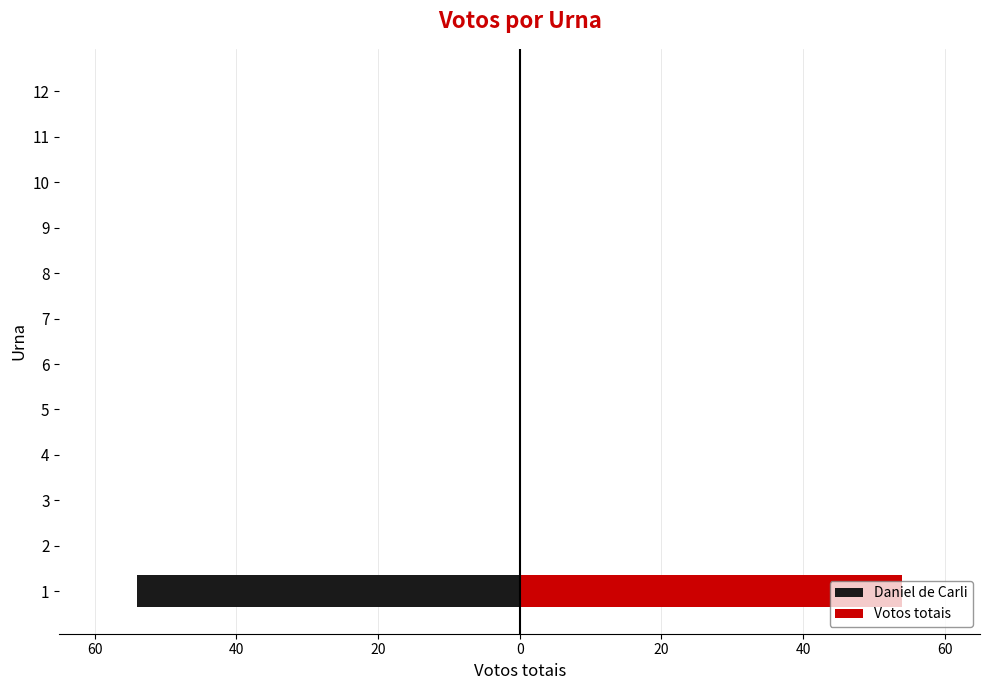

At 8, list the series in order from smallest to largest.

Daniel de Carli, Votos totais